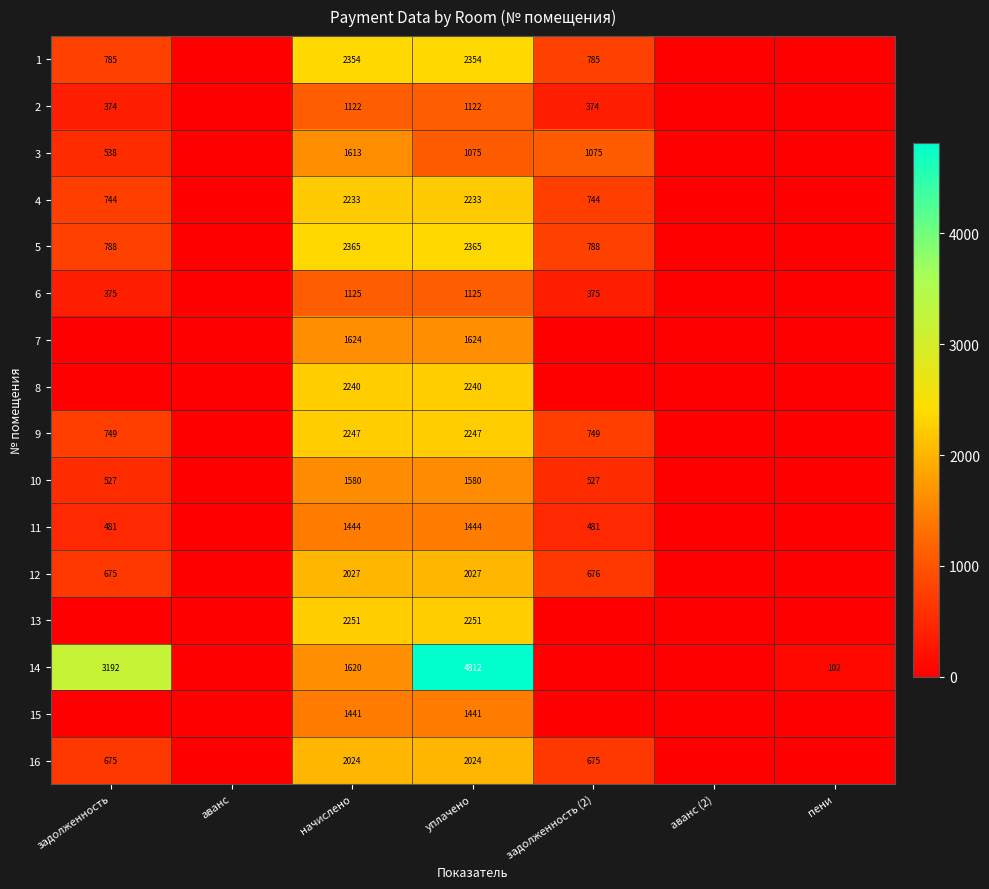

What is the total value across all series at начислено?

29310